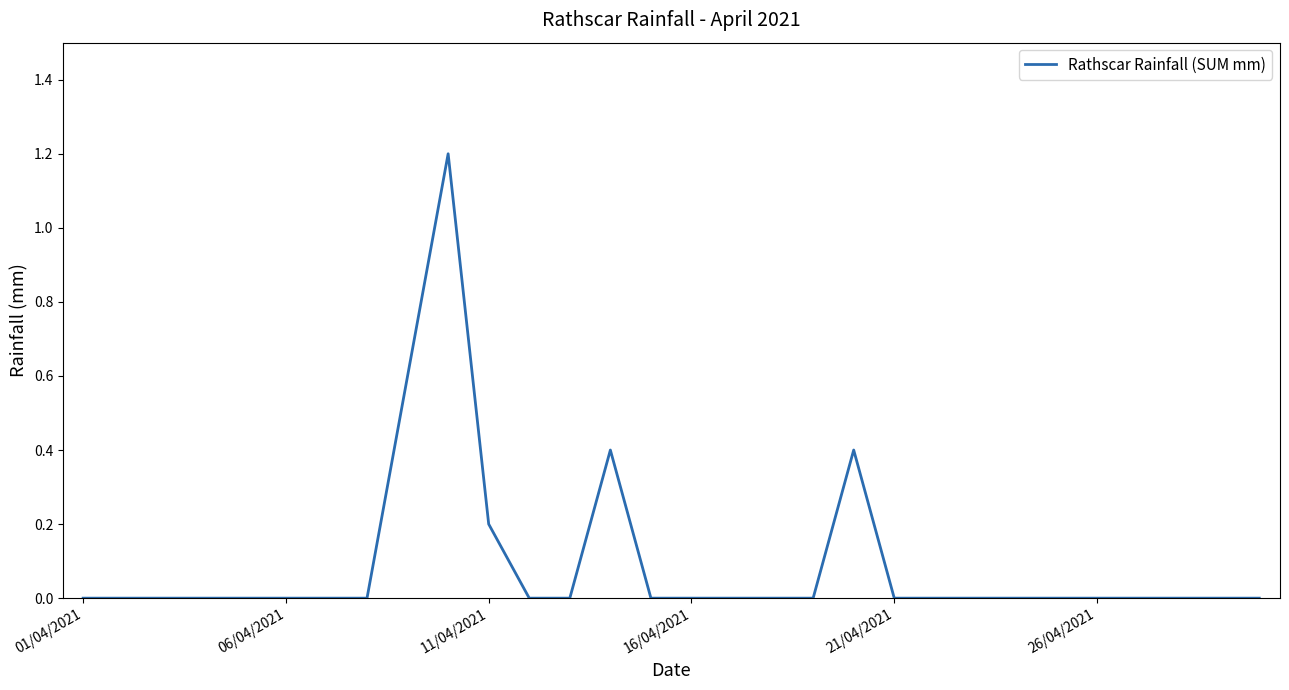

What is the maximum value shown in the chart?

1.2